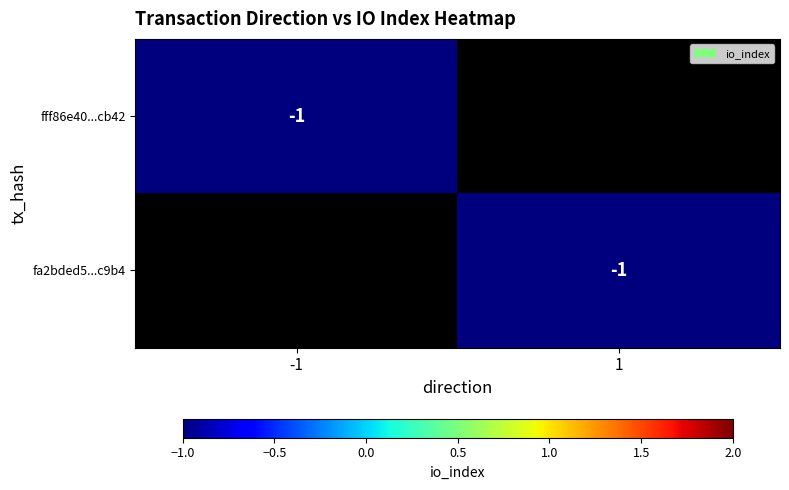

The value of fa2bded5...c9b4 at 1 is -2. True or false?

False